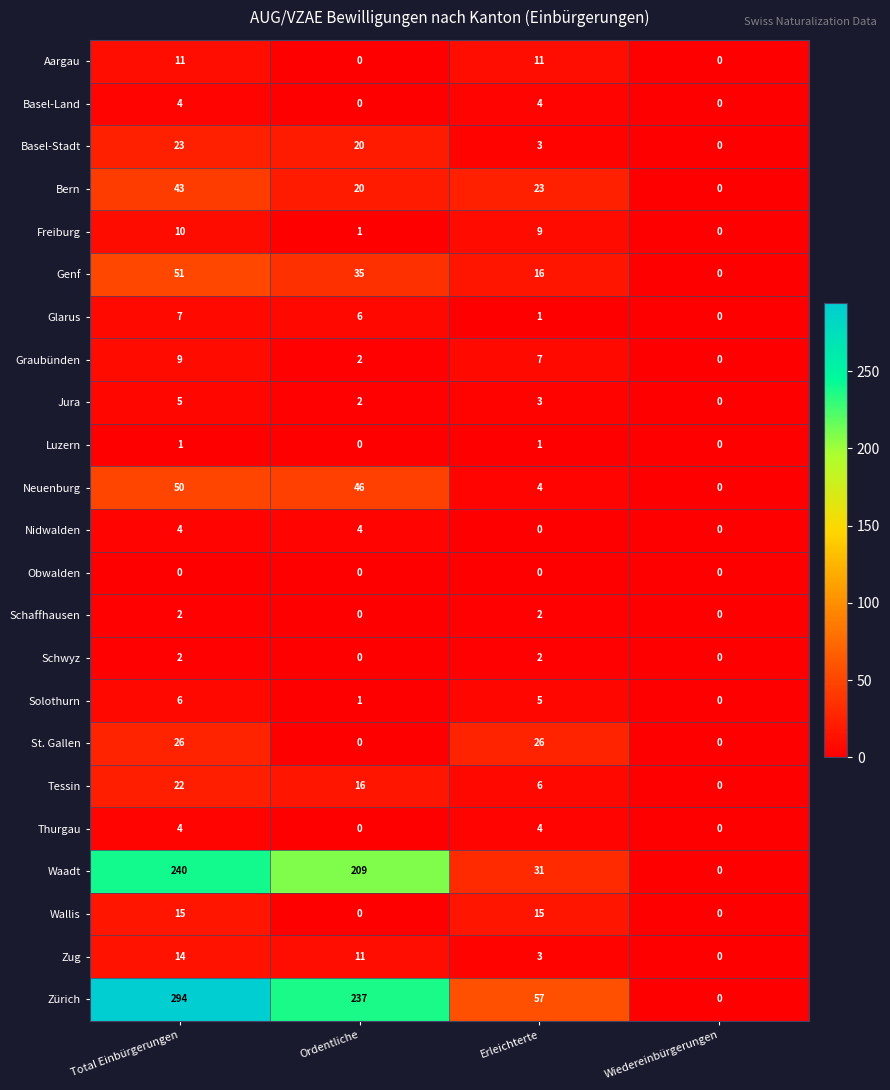

What is the greatest value displayed?

294